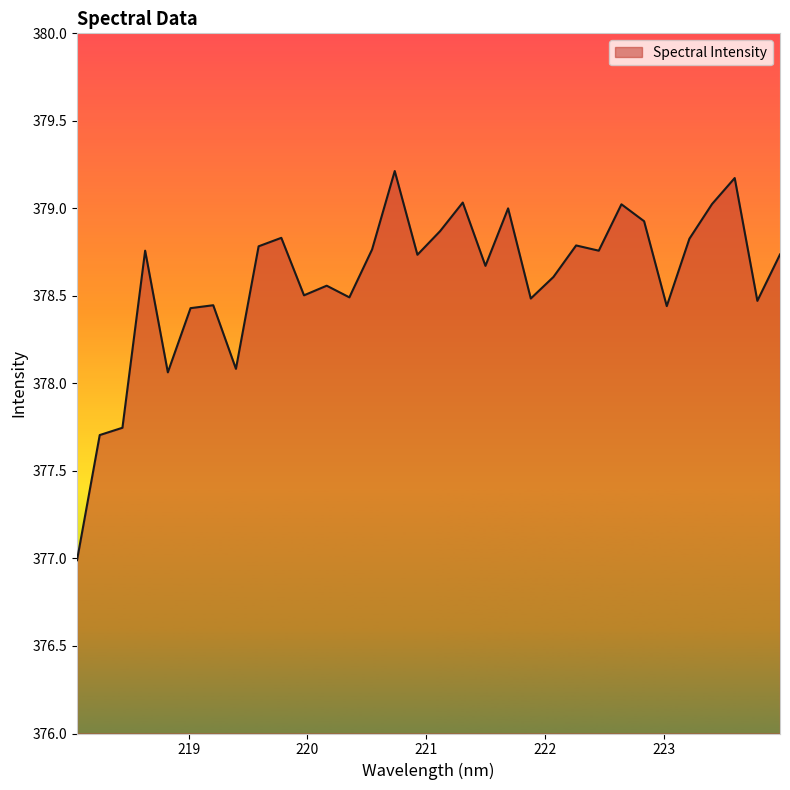

What is the minimum value shown in the chart?

377.0